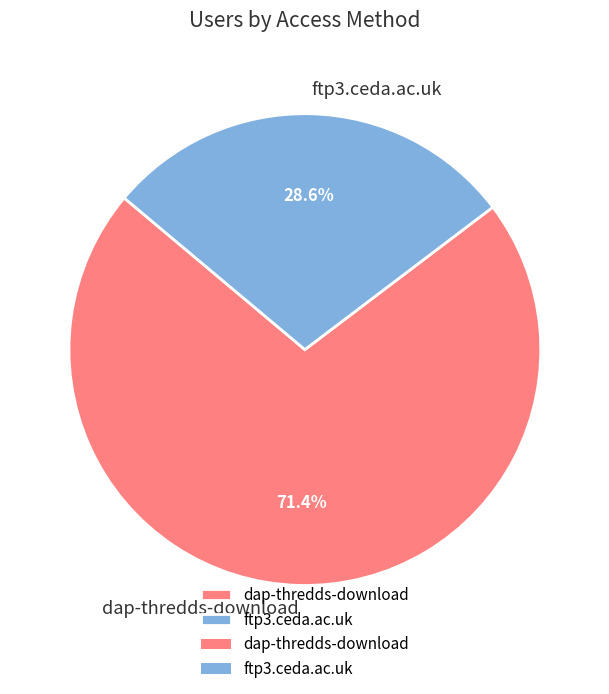

Which category accounts for the majority?

dap-thredds-download